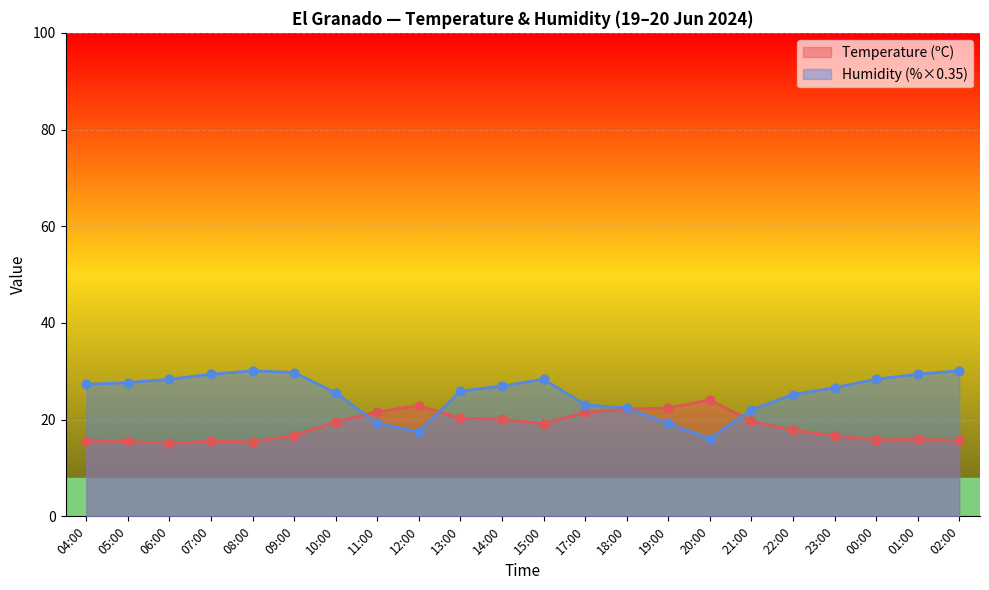

What are all the series names shown in the legend?

Temperature (ºC), Humidity (%×0.35)